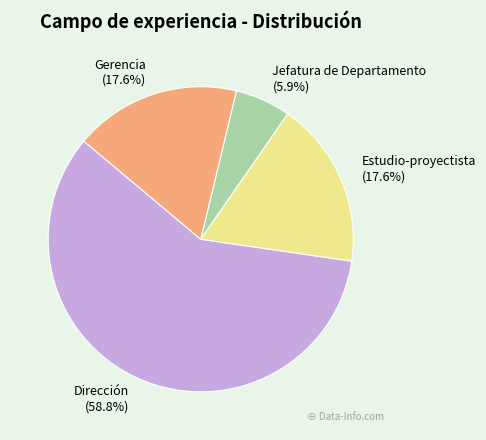

What percentage is the Dirección slice, to the nearest percent?

59%